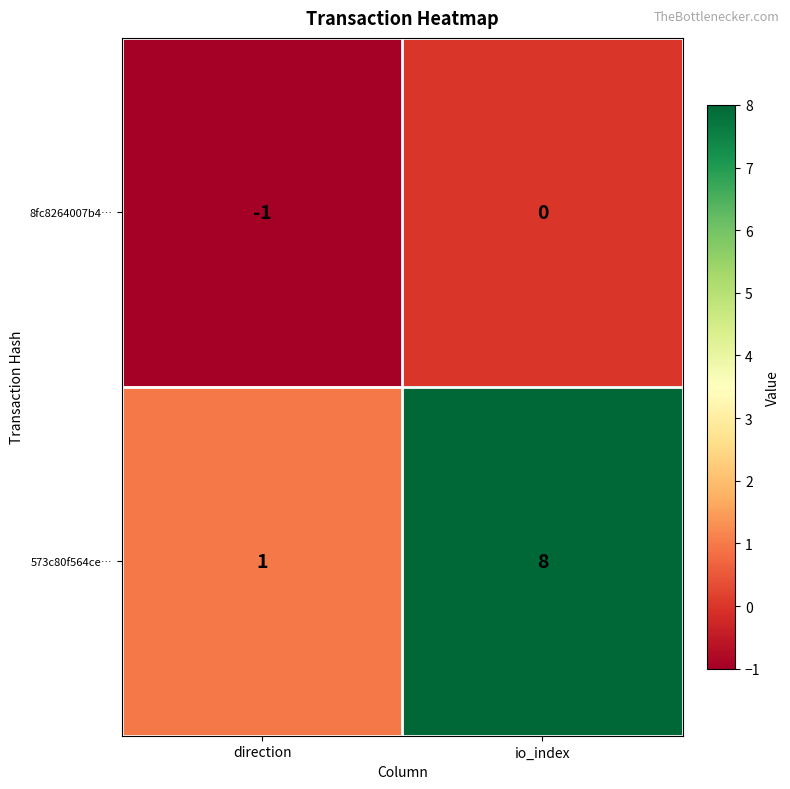

At which label is 573c80f564ce… closest to 4?

direction